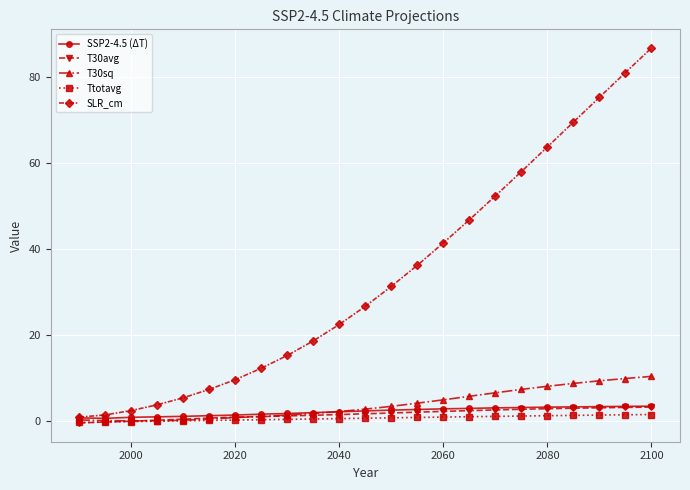

How many lines are shown in the chart?

5